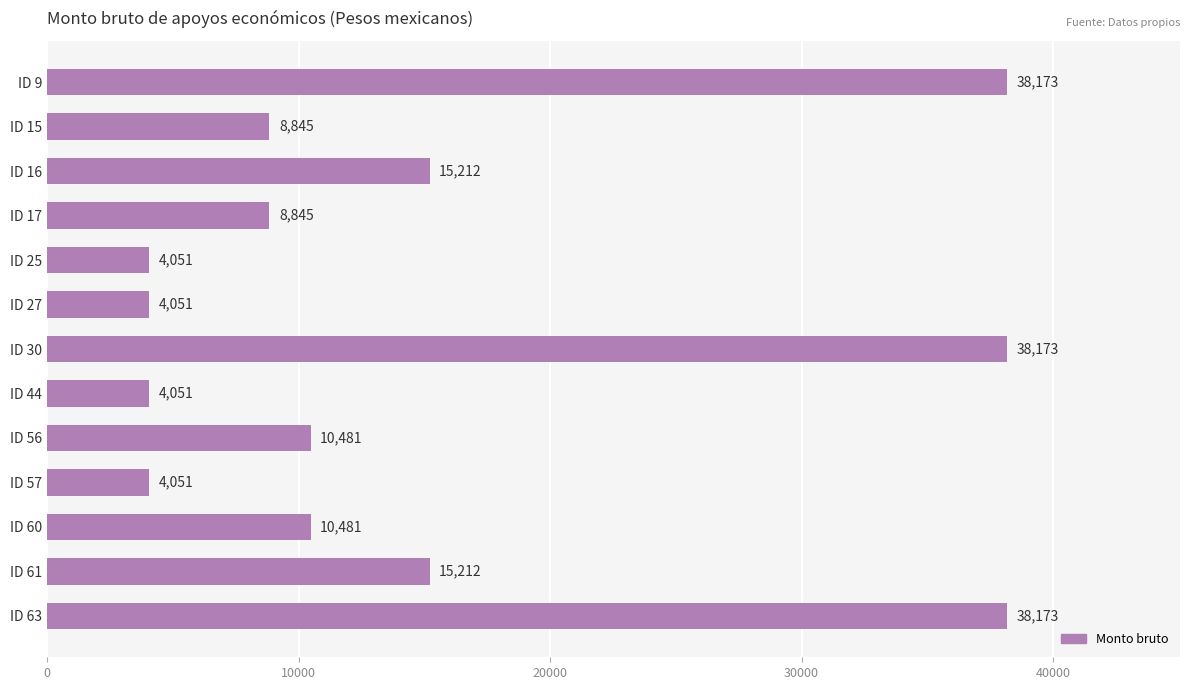

Count the values in the range 4051 to 15212.

10